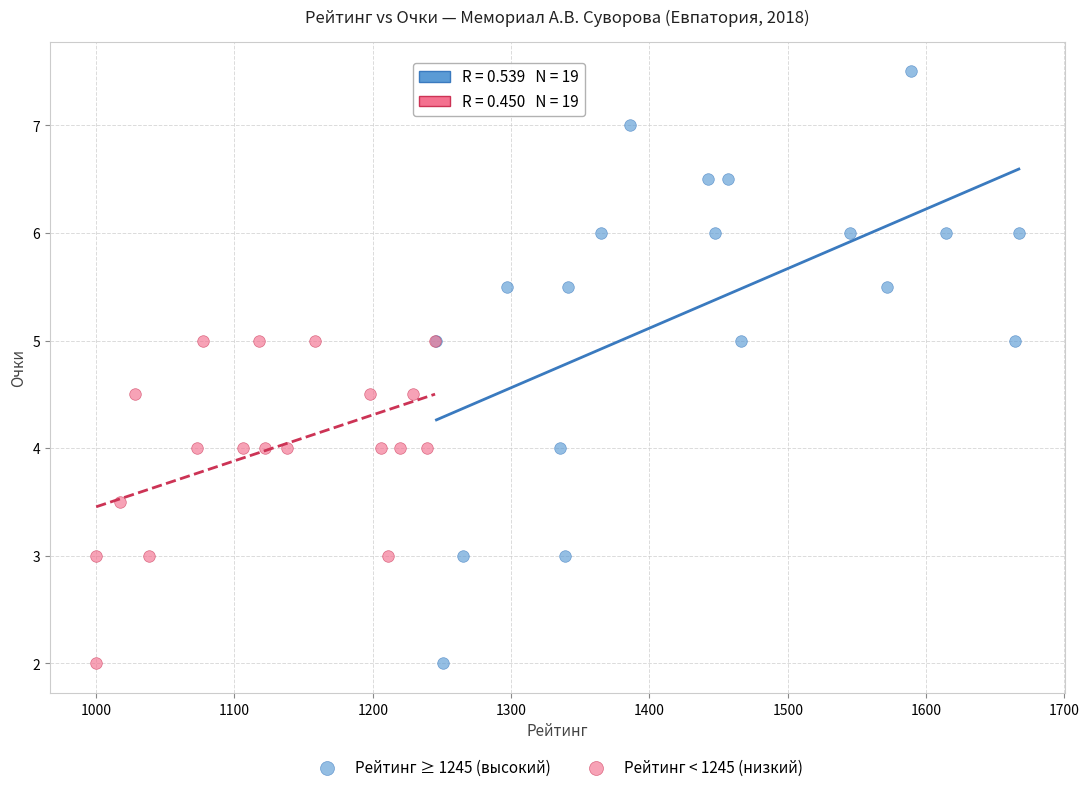

Which series has the widest spread of Y values?

Рейтинг ≥ 1245 (высокий)